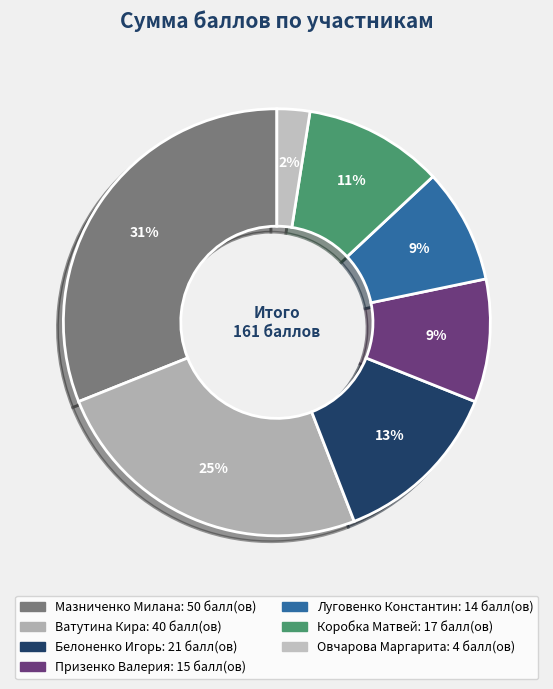

Is there a majority slice in this chart?

No